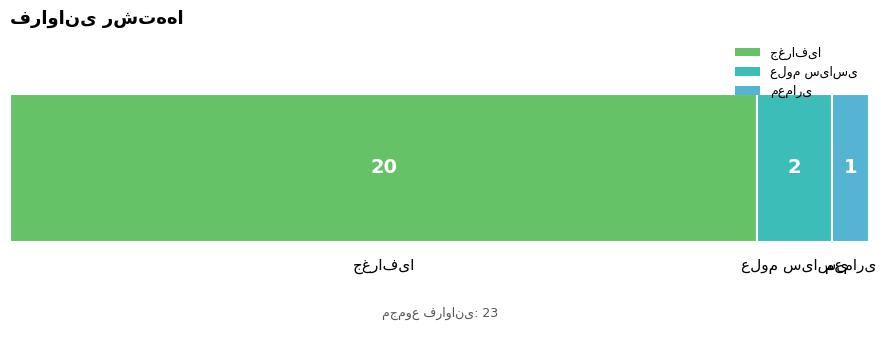

What is the change in value from جغرافیا to علوم سیاسی?

-18